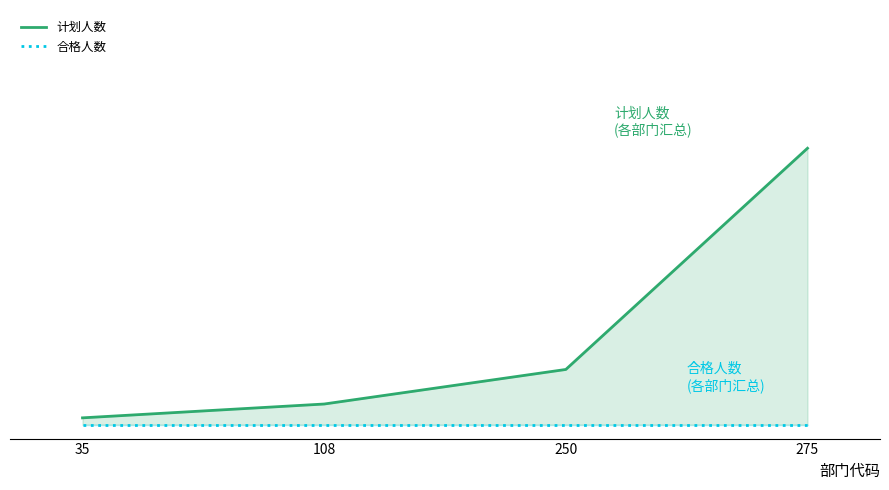

What are all the series names shown in the legend?

计划人数, 合格人数